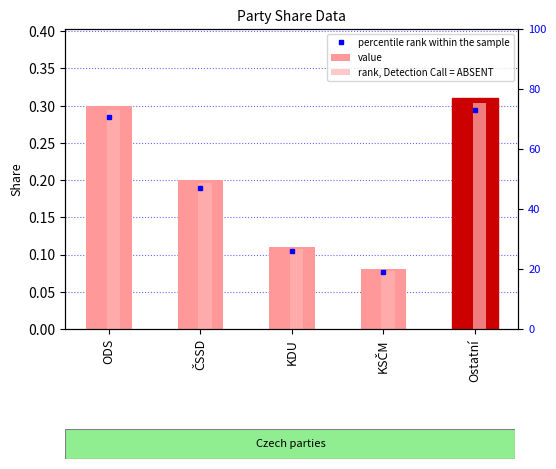

What is the approximate value at ODS?

0.3